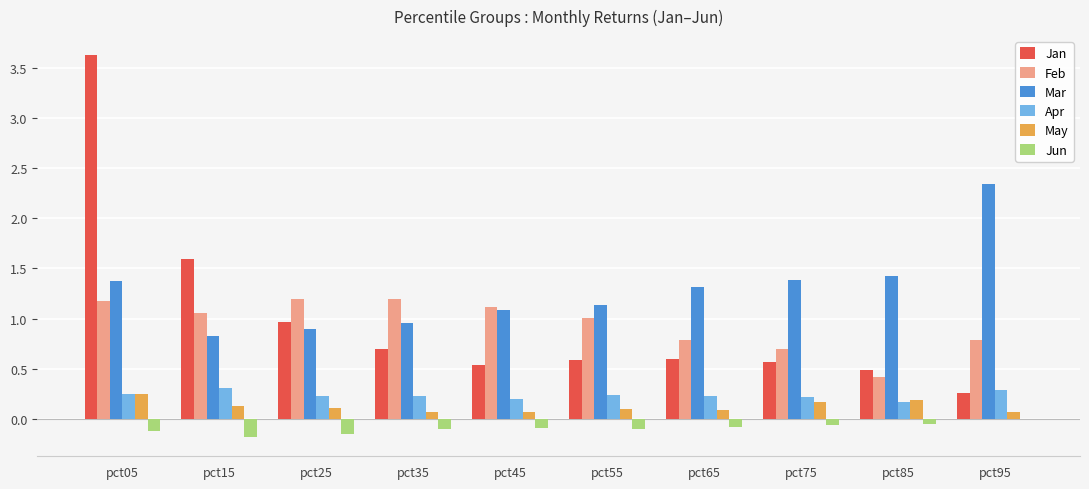

At which category is the sum across all series the highest?

pct05